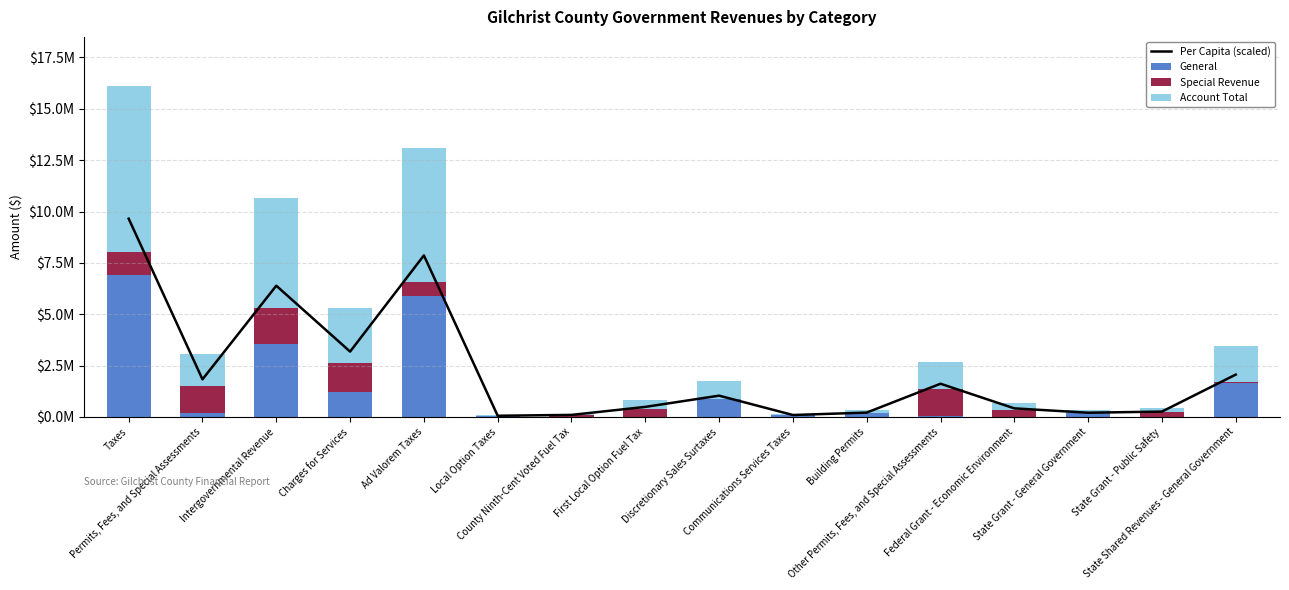

How many data points in Account Total are less than 865482?

8